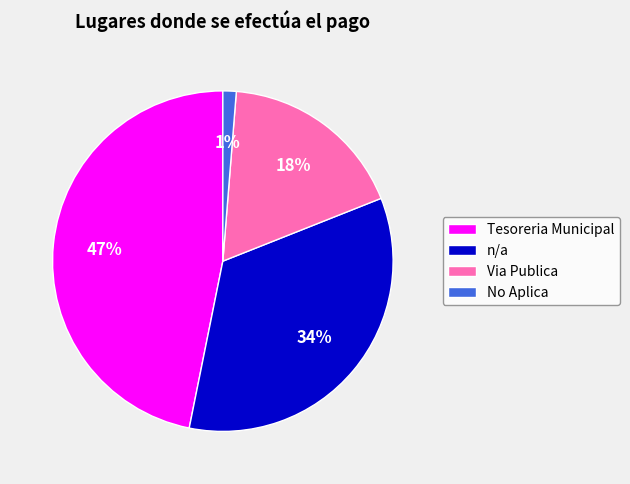

Do Via Publica and No Aplica together represent more than half of the pie?

No